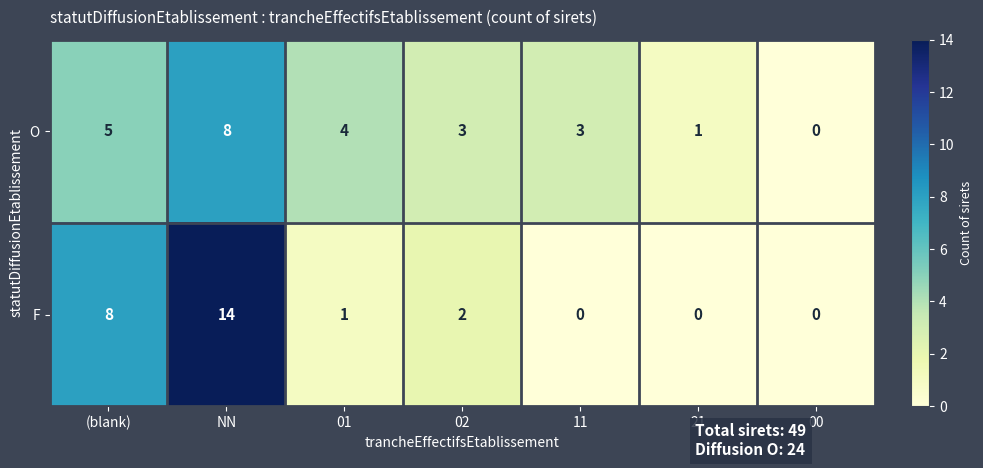

List the series in order of their peak value, highest first.

F, O